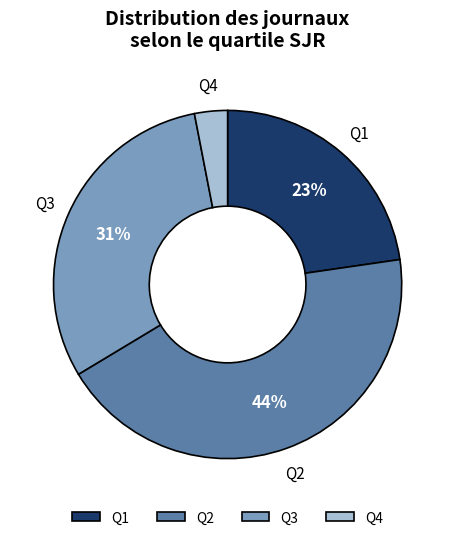

Approximately how many times larger is the value at Q3 compared to Q1?

1.3